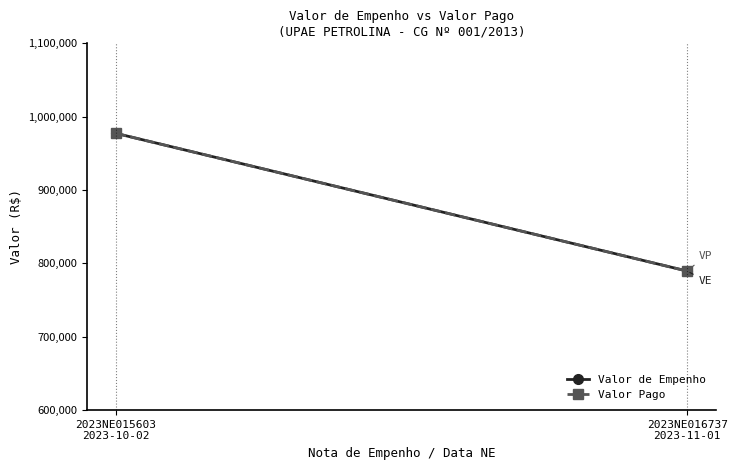

Which series has the widest spread of values?

Valor de Empenho